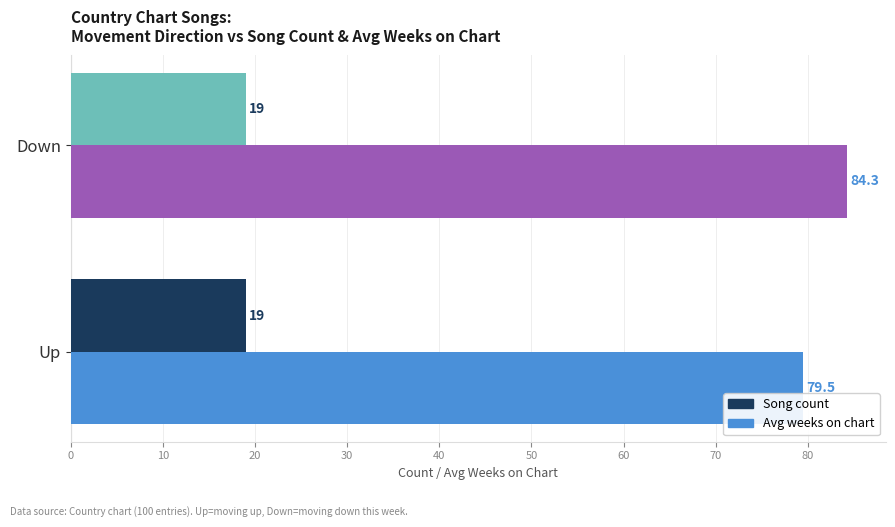

List the labels in order of Avg weeks on chart value, largest first.

Down, Up